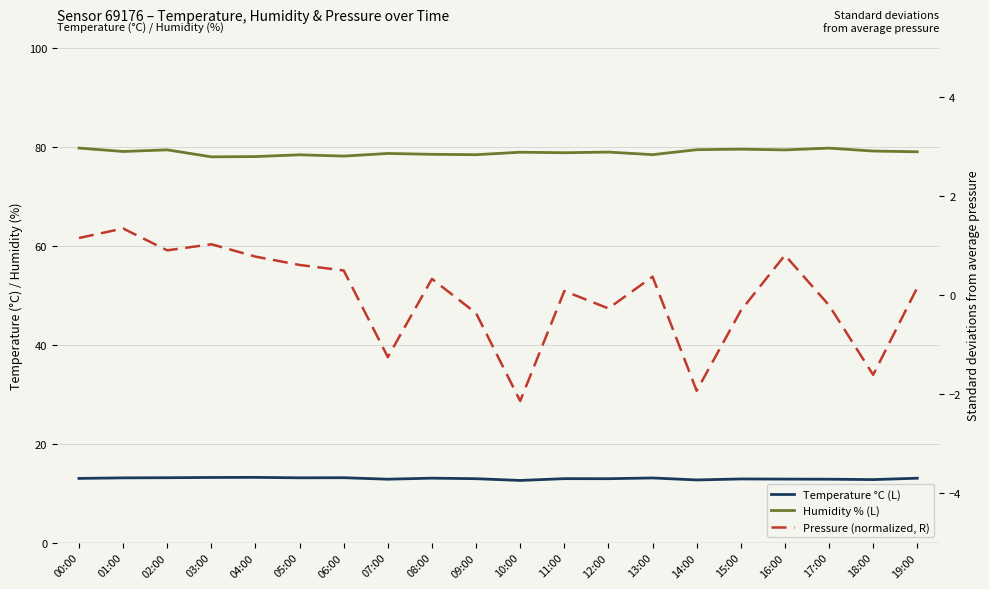

True or false: Pressure (normalized, R) has a value of -0.4 at 09:00.

True